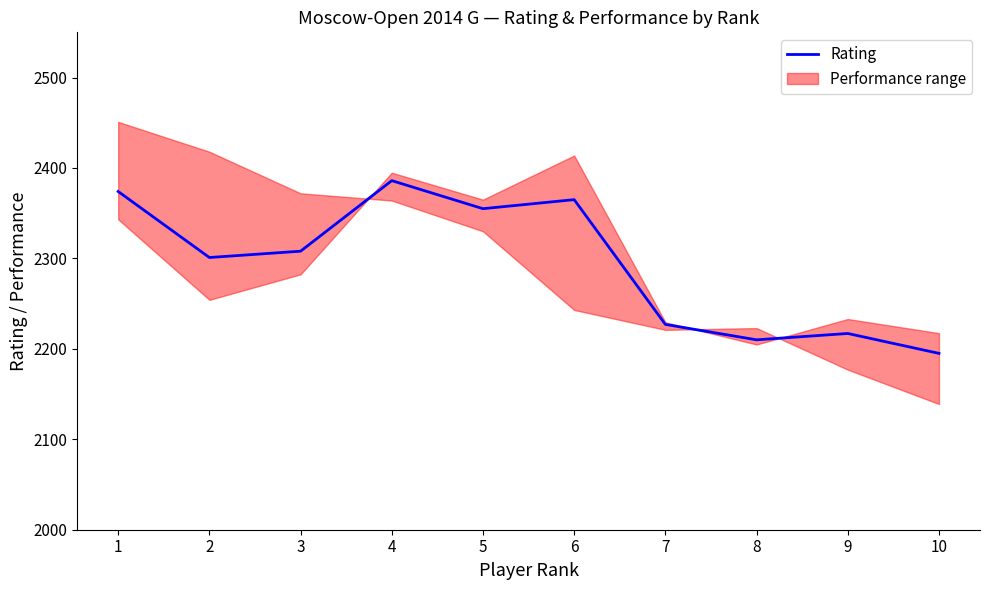

Reading left to right, list all the values displayed in this chart.

1=2374	2=2301	3=2308	4=2386	5=2355	6=2365	7=2227	8=2210	9=2217	10=2195